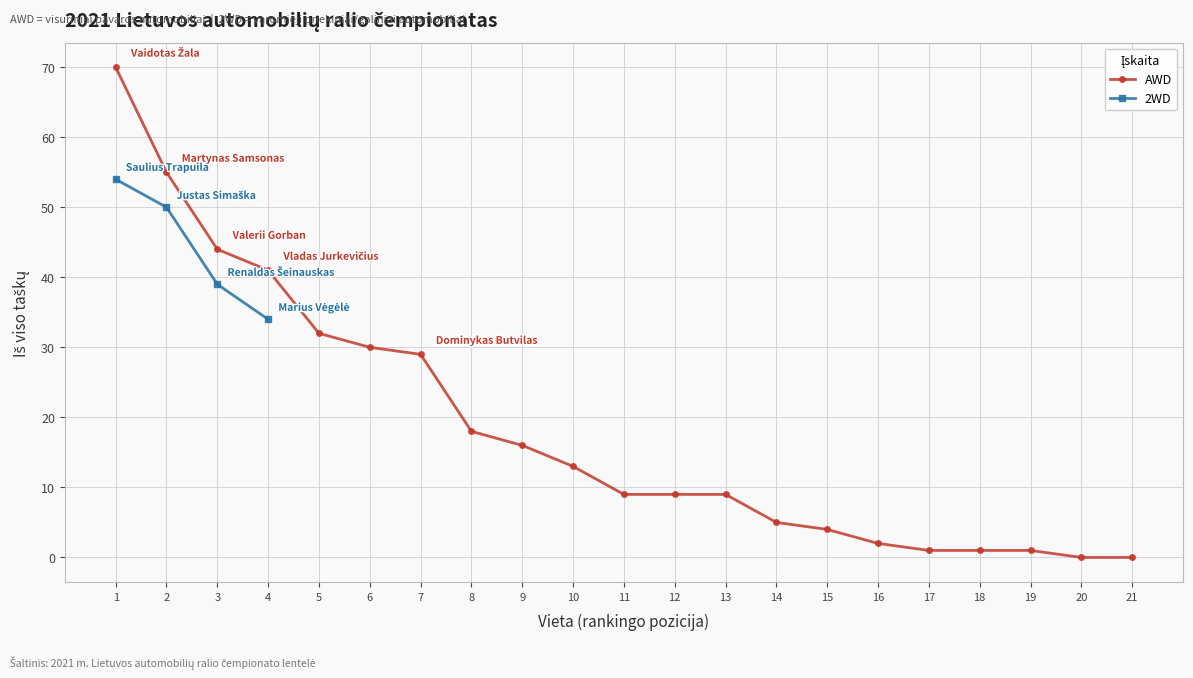

Is it true that the value at 11 is 13?

False